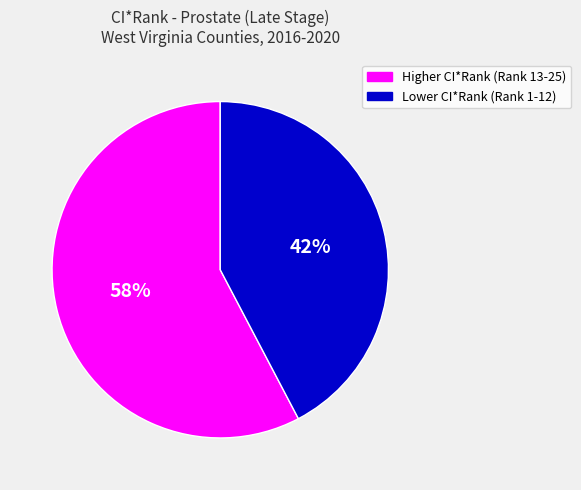

Is it true that Lower CI*Rank (Rank 1-12) is 55% of the pie?

False